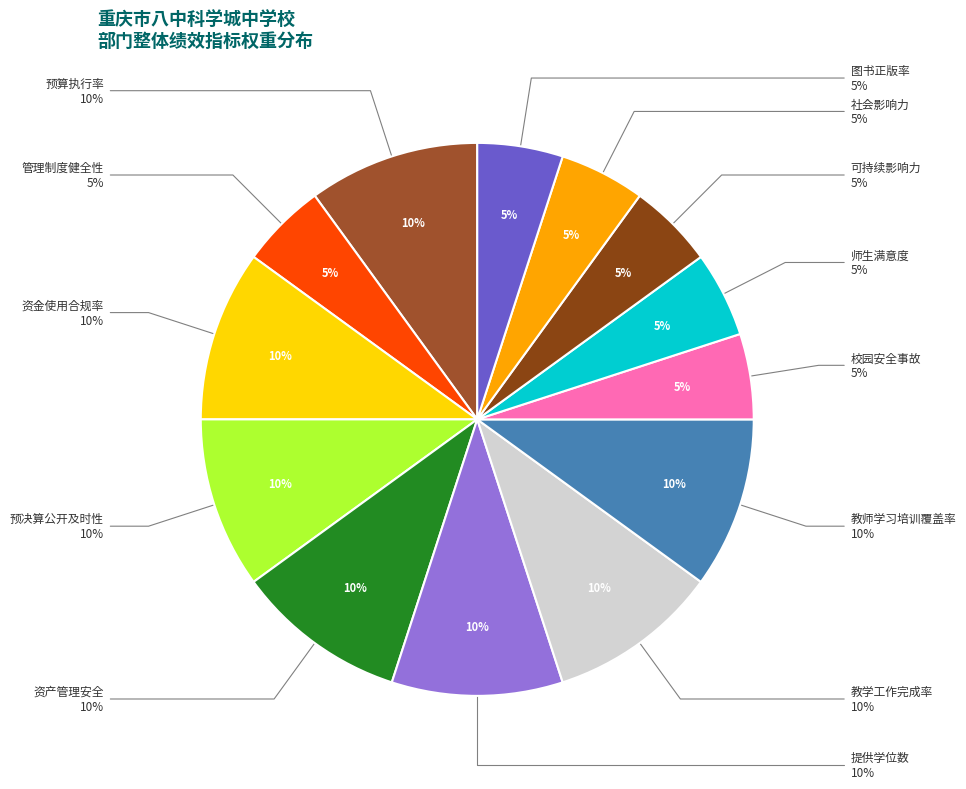

What percentage is the 社会影响力 slice, to the nearest percent?

5%